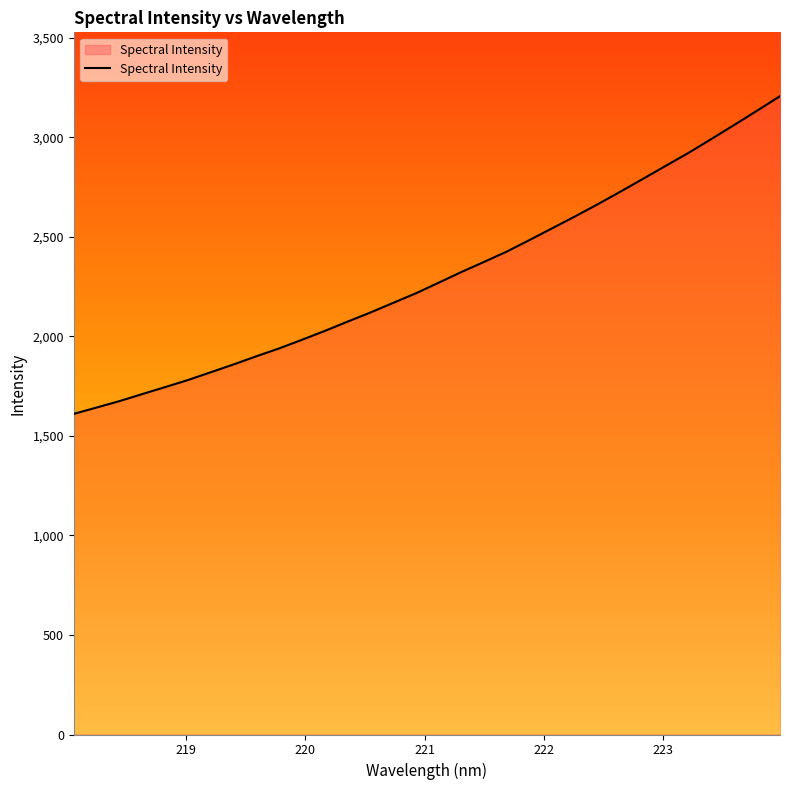

What is the minimum value shown in the chart?

1611.1